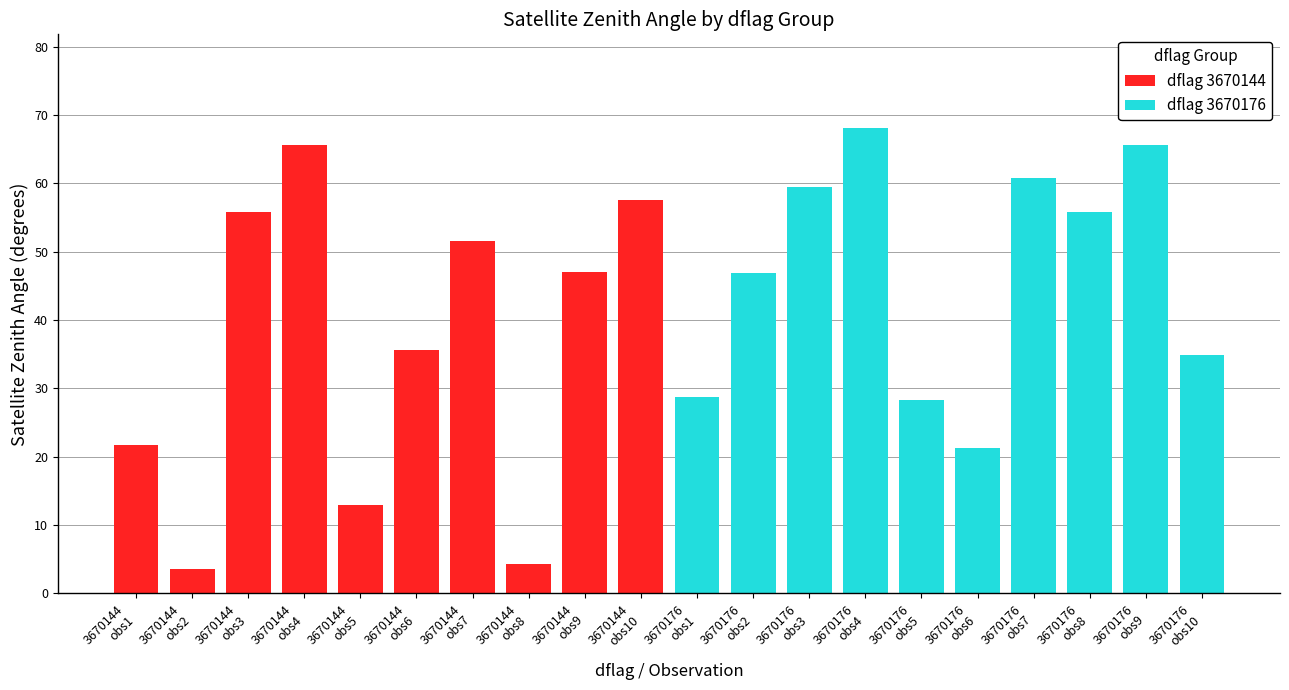

What is the sum of the dflag 3670176 values at 3670176 obs8 and 3670176 obs2?

102.7